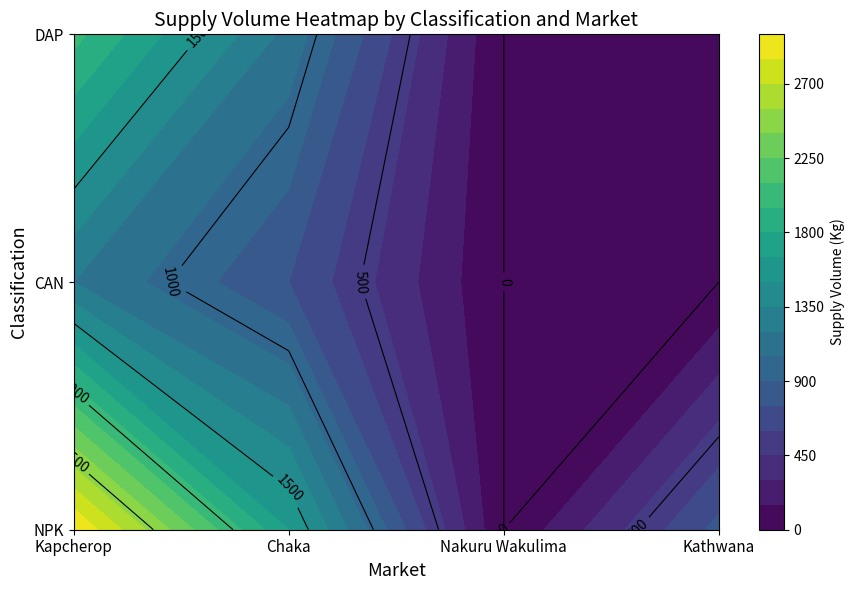

Reading left to right, list all the values displayed in this chart.

NPK: 3000	1650	0	800
CAN: 1200	750	0	0
DAP: 2000	1150	0	0